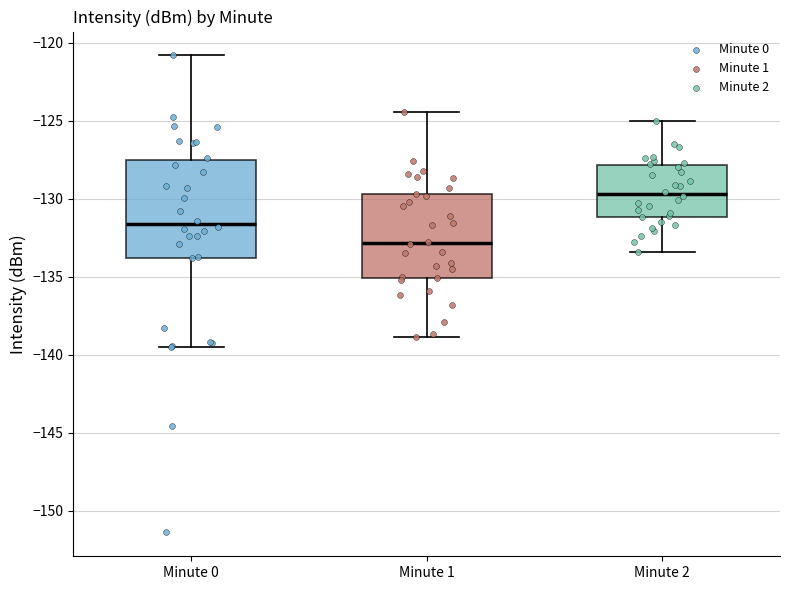

Reading left to right, read every box against the y-axis: the position of its median line, the range the box covers, and the ends of its whiskers. The values are not printed on the chart, so give them approximately, as read against the axis.

Minute 0: median -131.5, box -134.0 to -127.5, whiskers -139.5 to -121.0
Minute 1: median -133.0, box -135.0 to -129.5, whiskers -139.0 to -124.5
Minute 2: median -129.5, box -131.0 to -128.0, whiskers -133.5 to -125.0